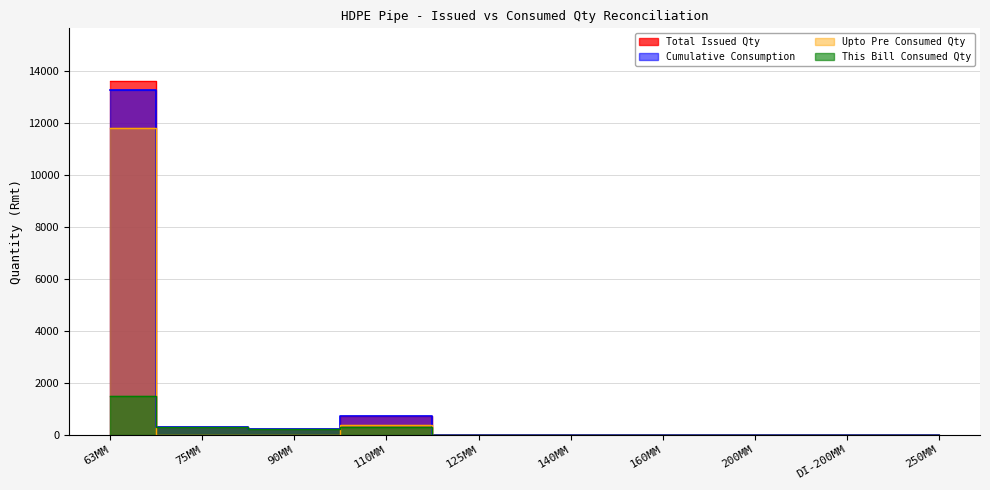

What is the maximum value shown in the chart?

13607.0